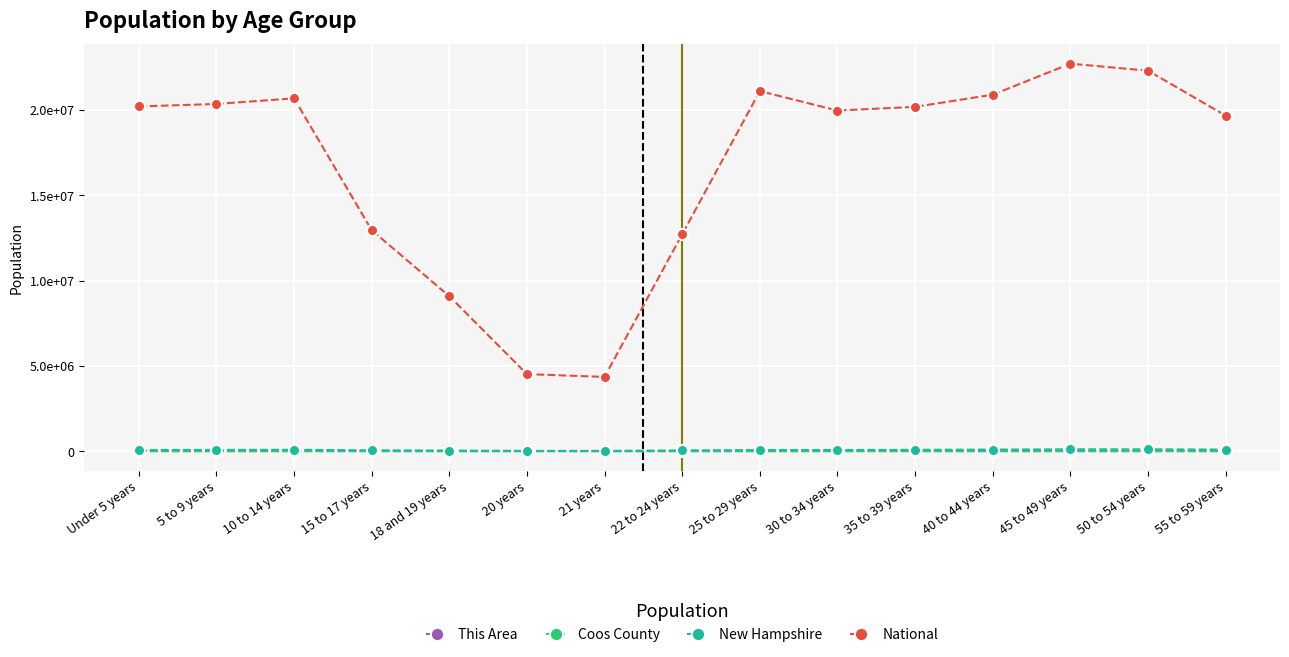

Between 15 to 17 years and 30 to 34 years, which series saw the biggest shift?

National